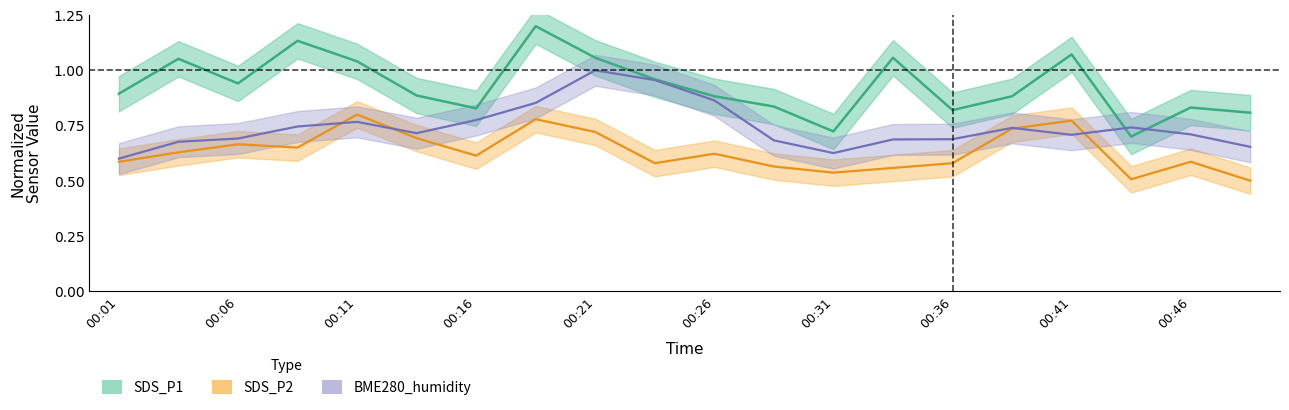

Is this an area chart (filled region under the line)?

No